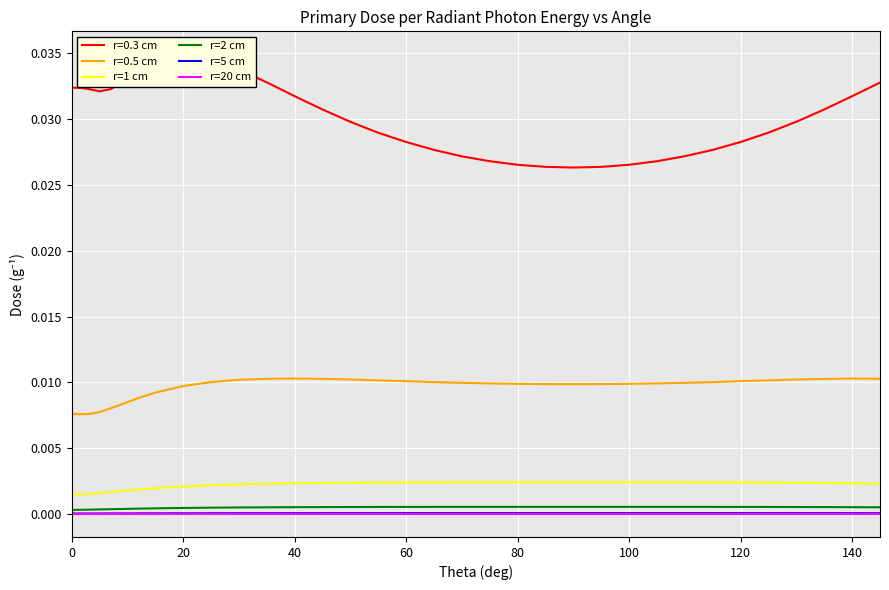

The r=20 cm series shows 0.0 at 100. True or false?

True